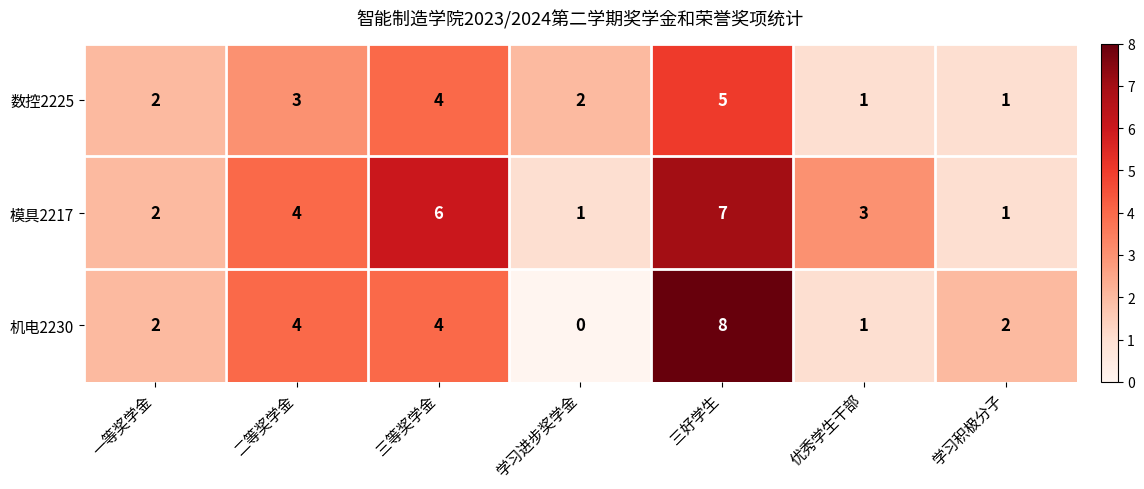

At which label does 机电2230 reach its minimum?

学习进步奖学金